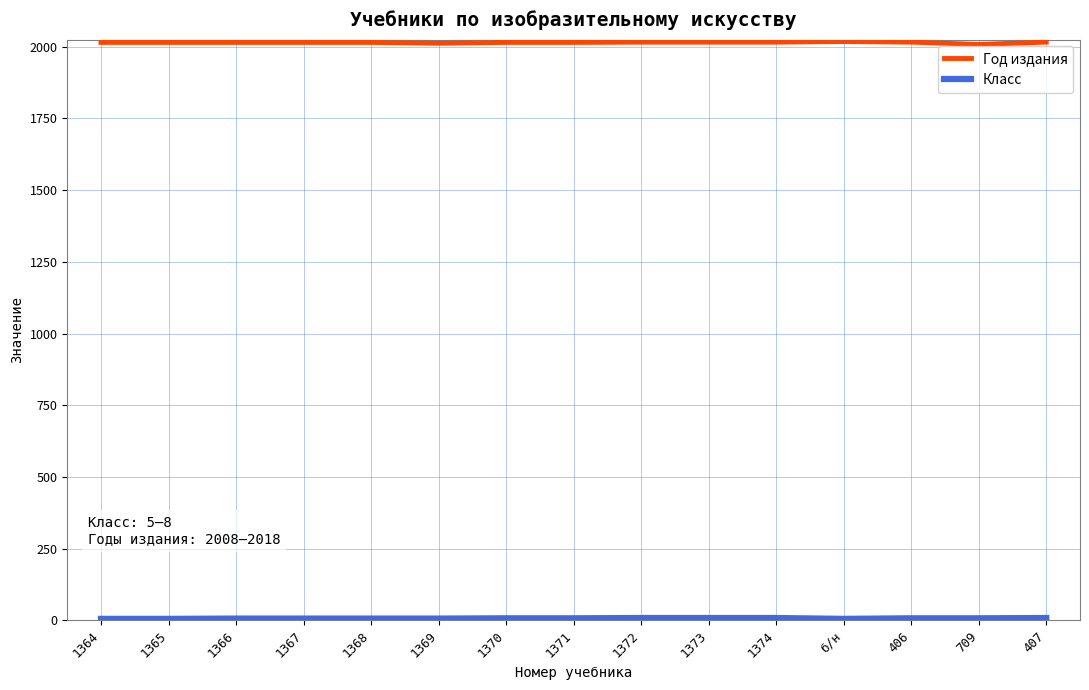

Which label corresponds to the smallest value in the chart?

1364